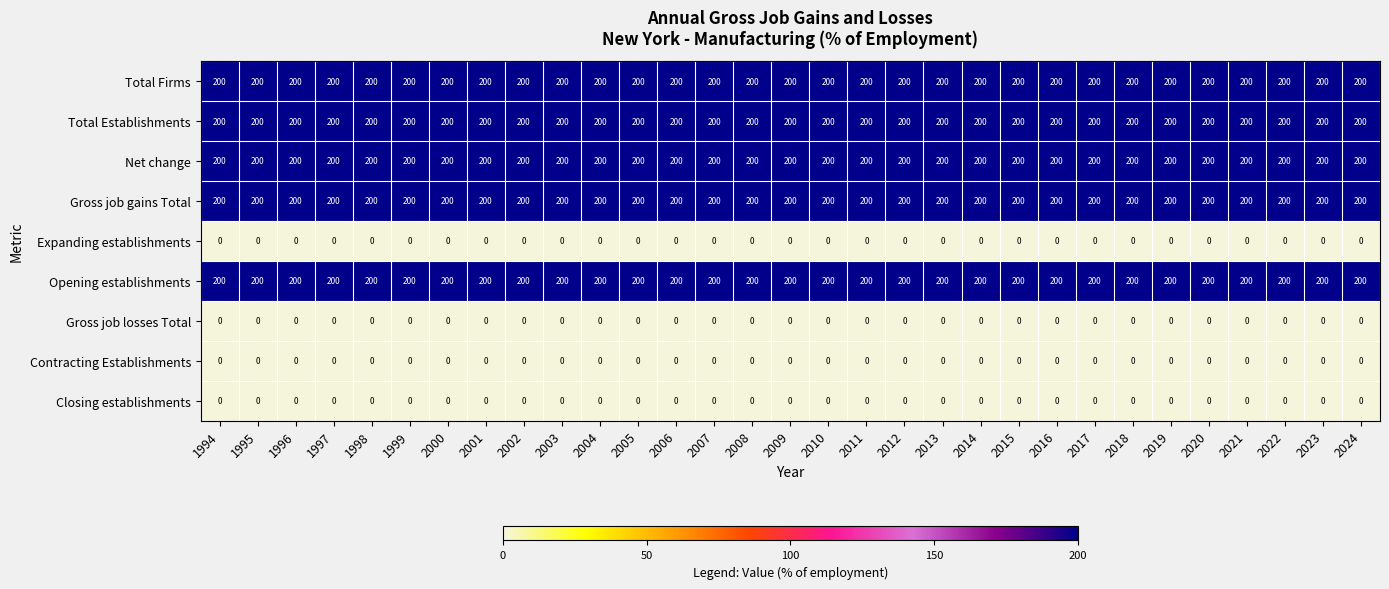

What is the approximate value of Gross job gains Total at 2023?

200